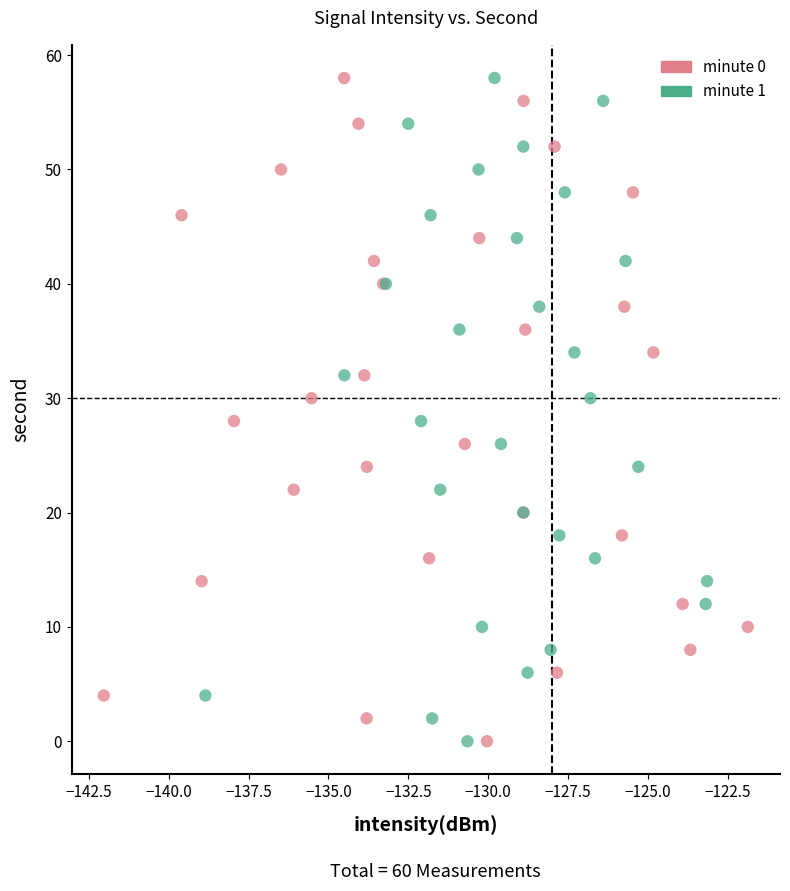

What are all the series names shown in the legend?

minute 0, minute 1